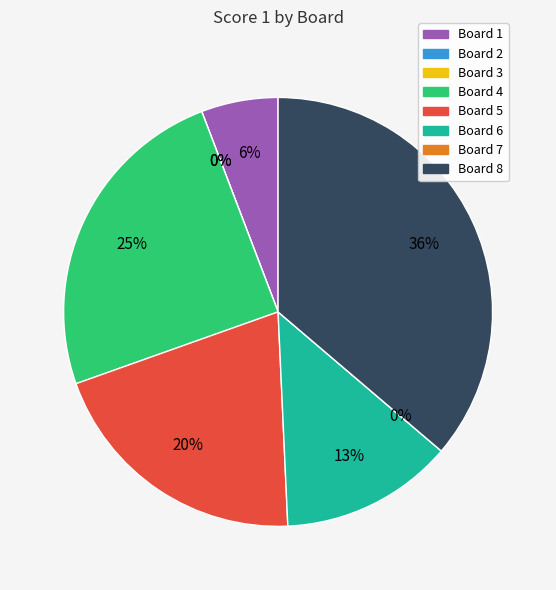

What is the smallest slice in the pie chart?

Board 2